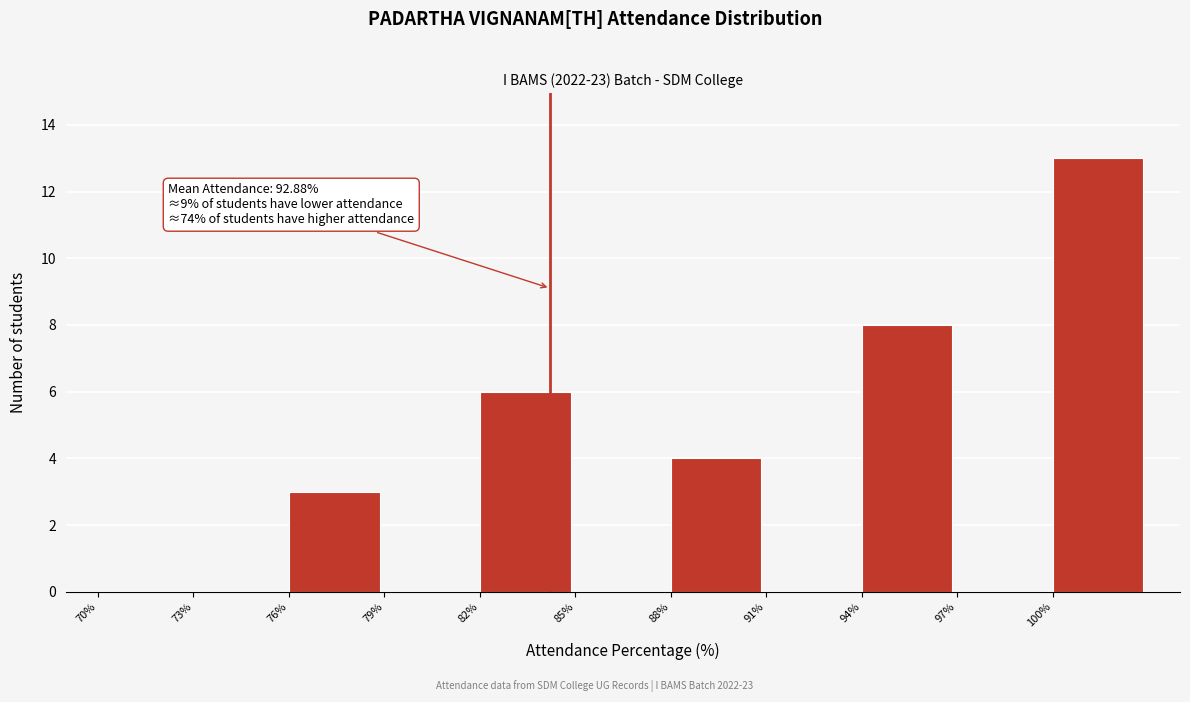

Which range on the x-axis has the tallest bar?

100 to 103